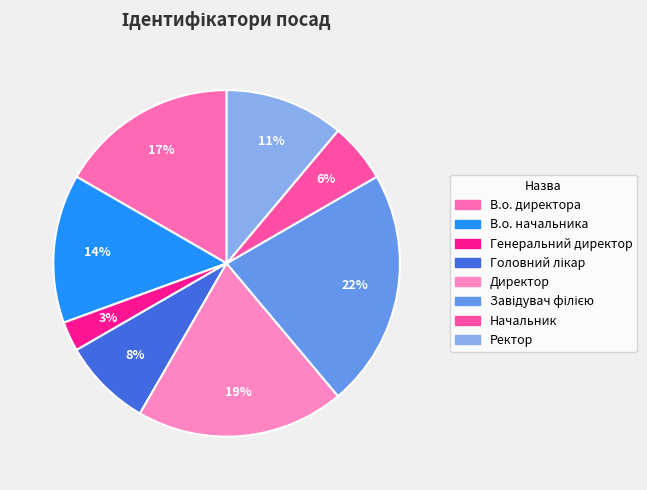

How much of the chart is everything except Директор?

80.6%